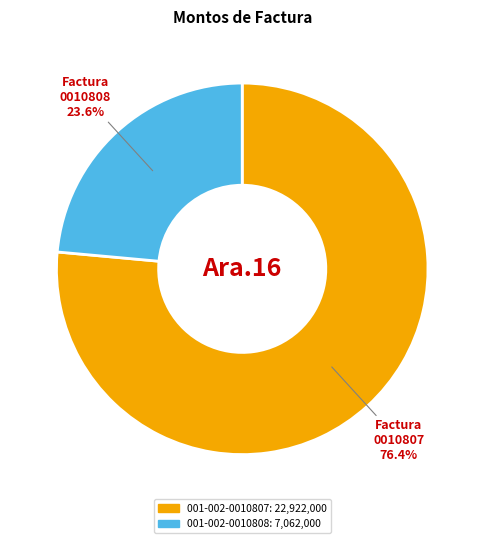

Which category has the smallest portion of the pie?

001-002-0010808